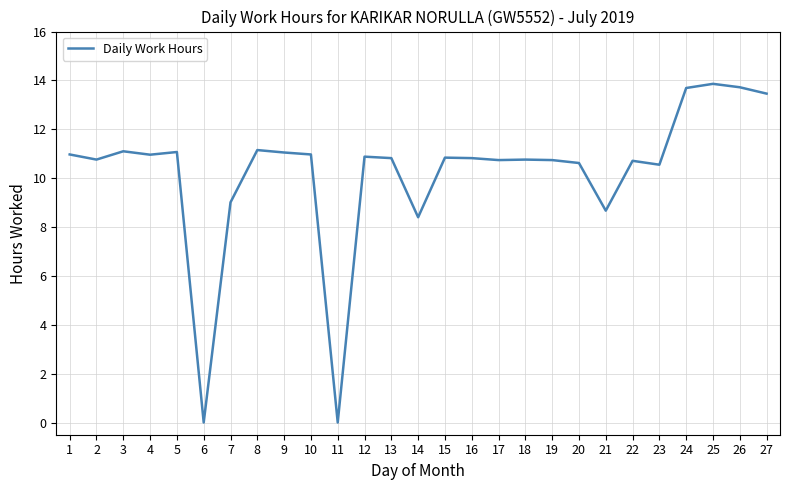

What is the average value?

10.2